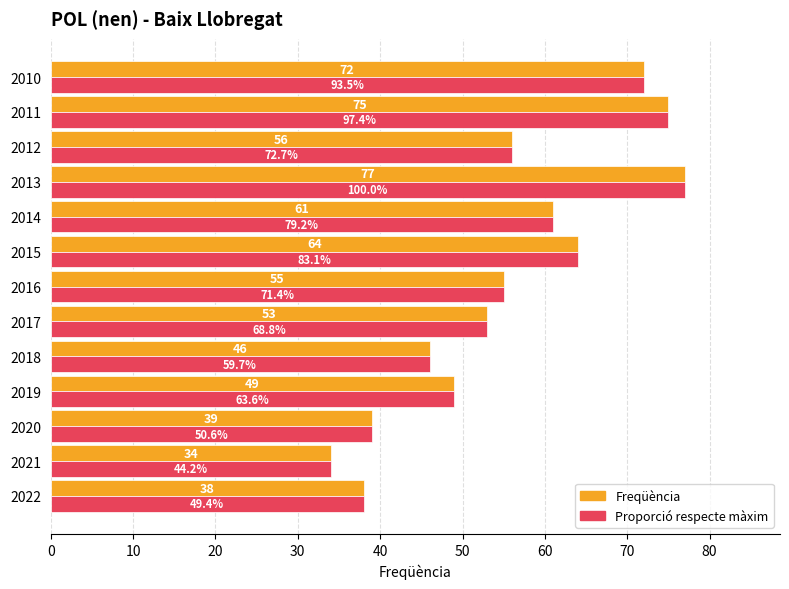

The value of Freqüència at 2011 is 75.0. True or false?

True